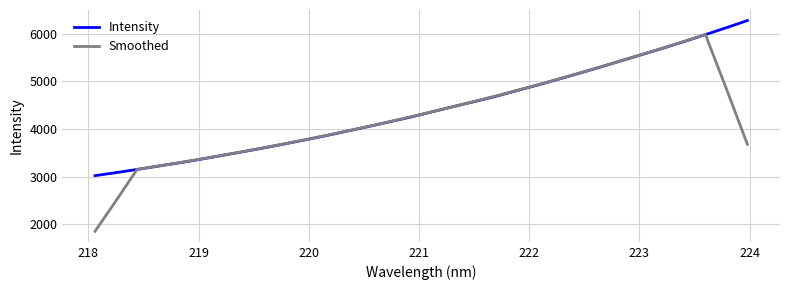

True or false: Intensity has more than 1 points higher than both neighbors.

False